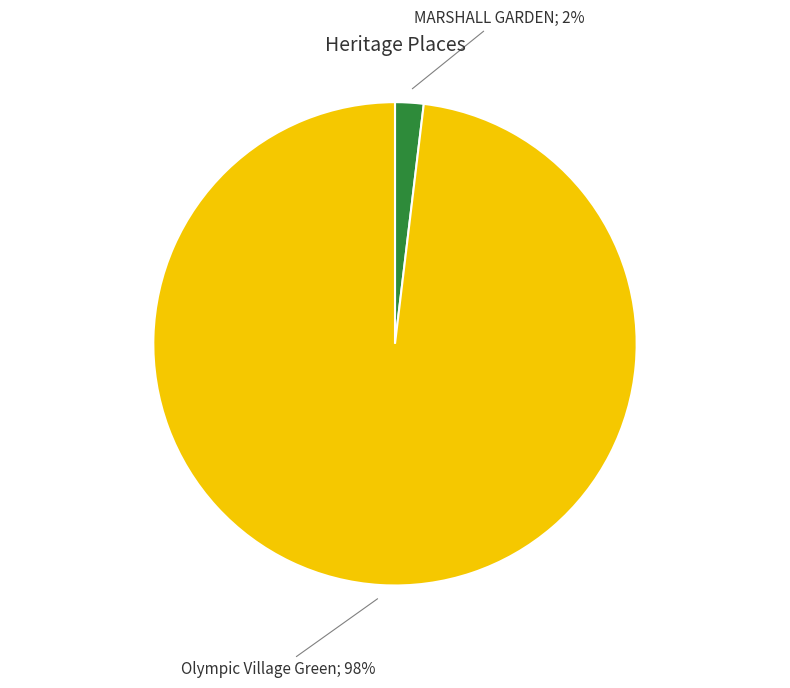

Does any single category account for the majority?

Yes